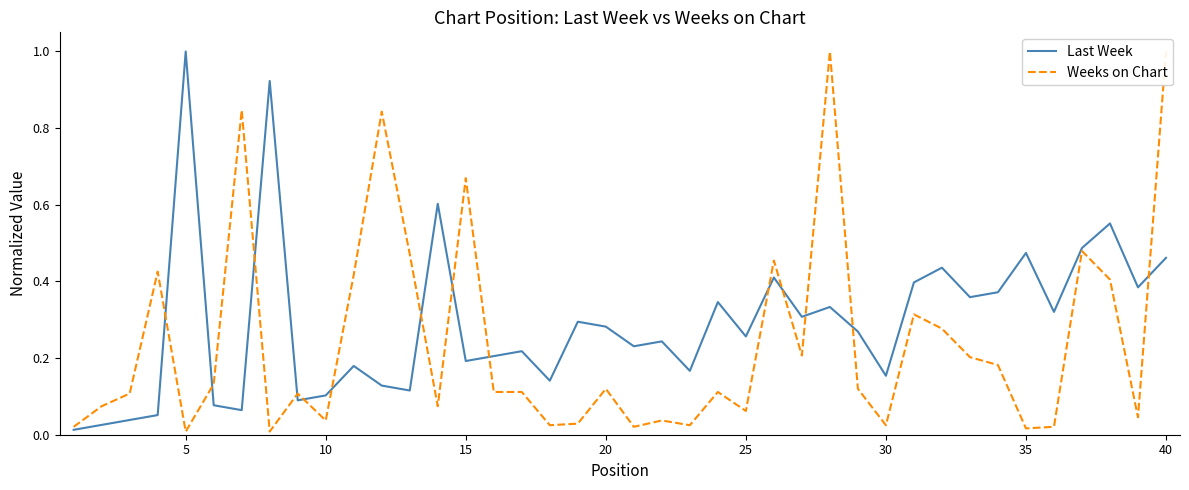

In Weeks on Chart, how many points are higher than both neighbors (excluding endpoints)?

12